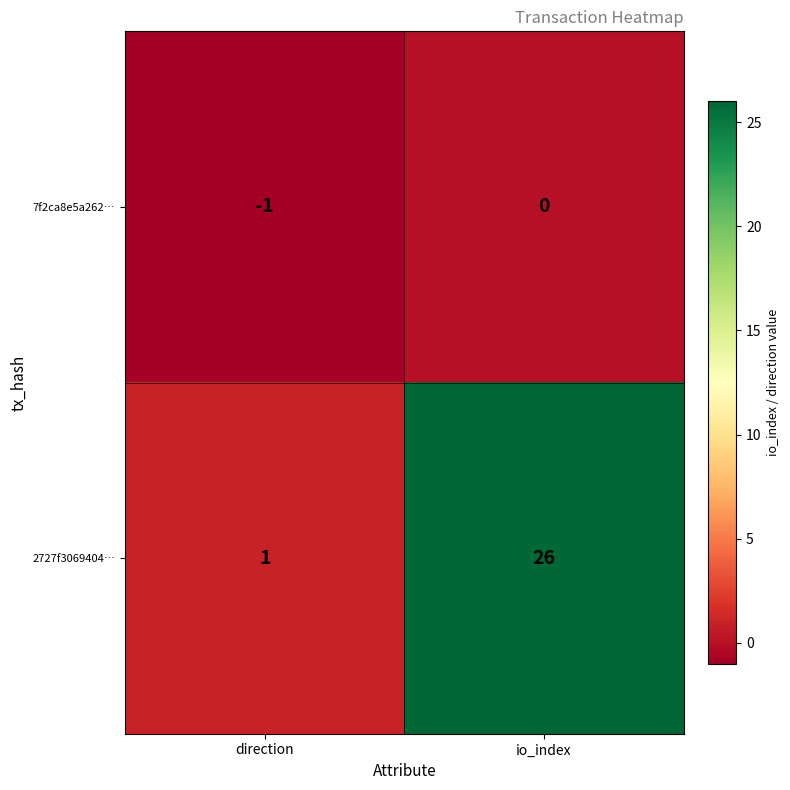

At which category is the sum across all series the highest?

io_index